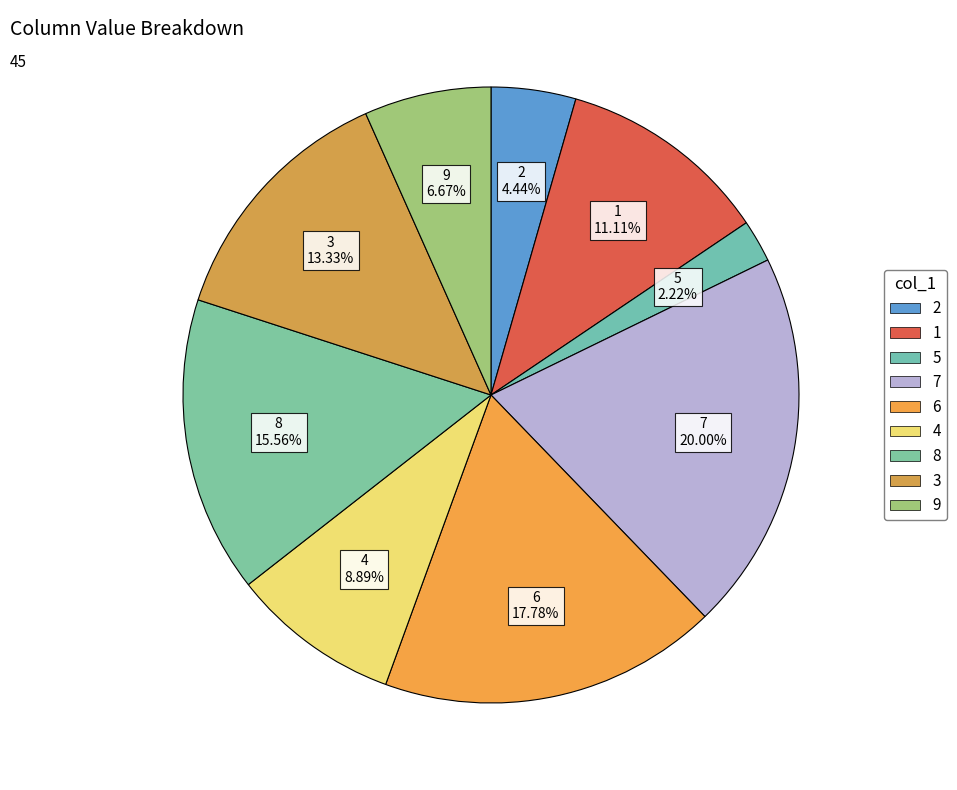

How many slices are in this pie chart?

9